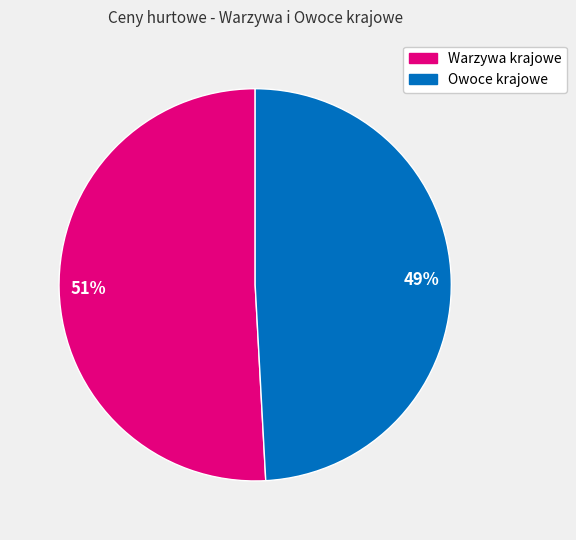

To the nearest percent, what is the average slice percentage?

50%